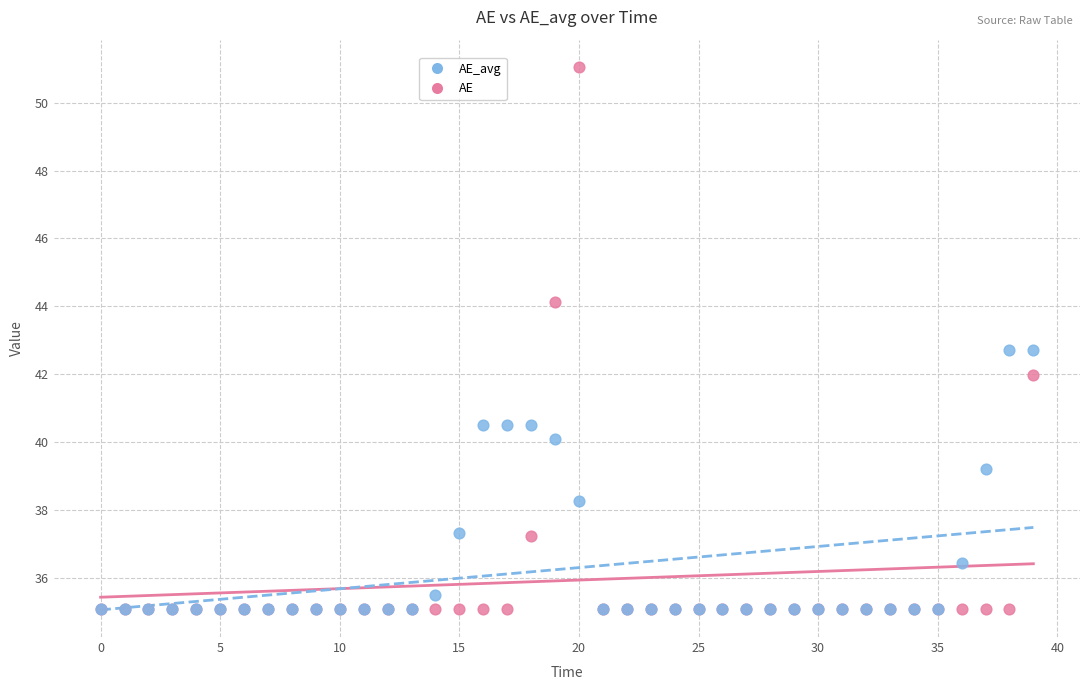

Which series has the largest Y range (max minus min)?

AE